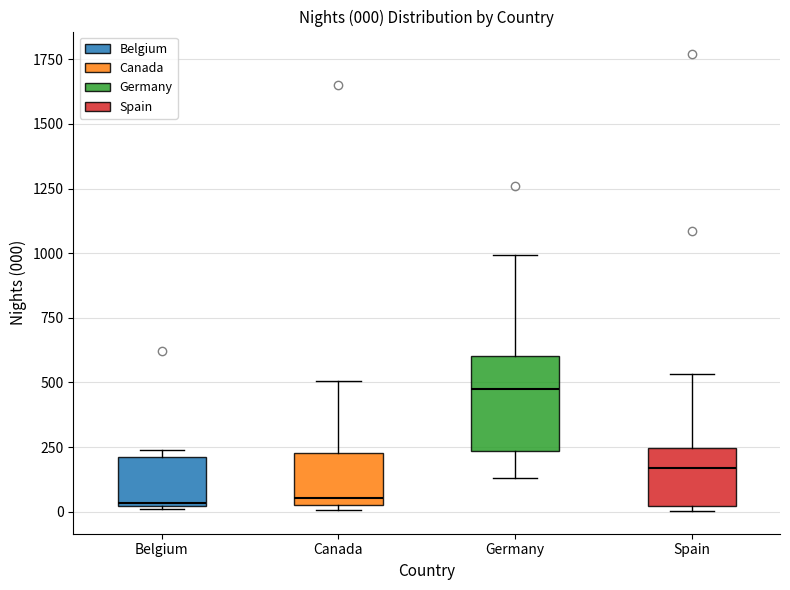

Comparing the boxes themselves (not the whiskers), which one is the tallest?

Germany